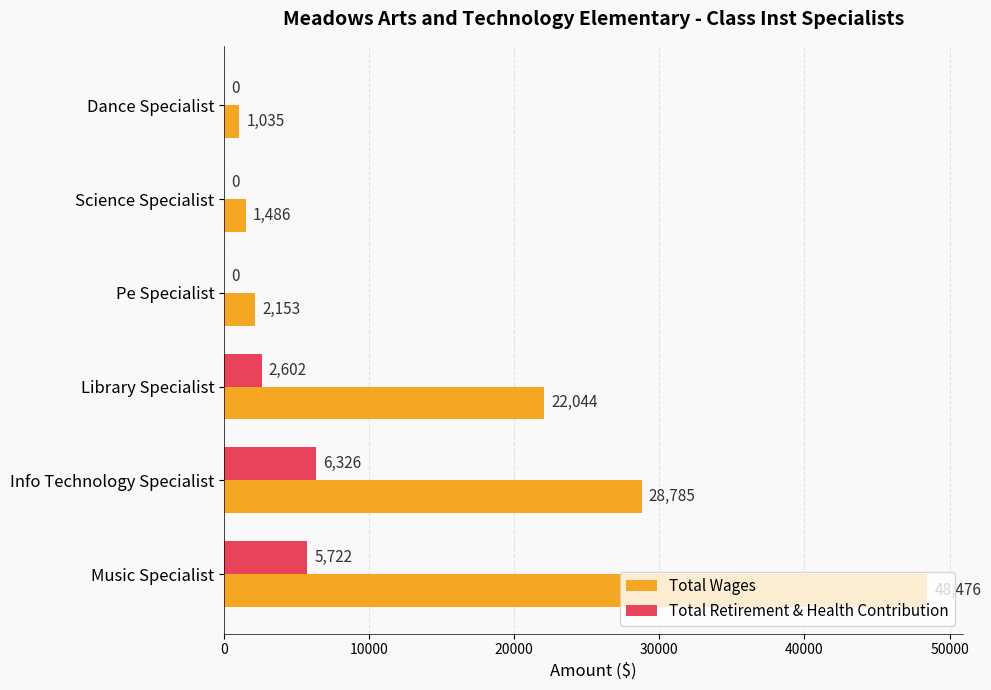

What is the sum of the Total Retirement & Health Contribution values at Dance Specialist and Library Specialist?

2602